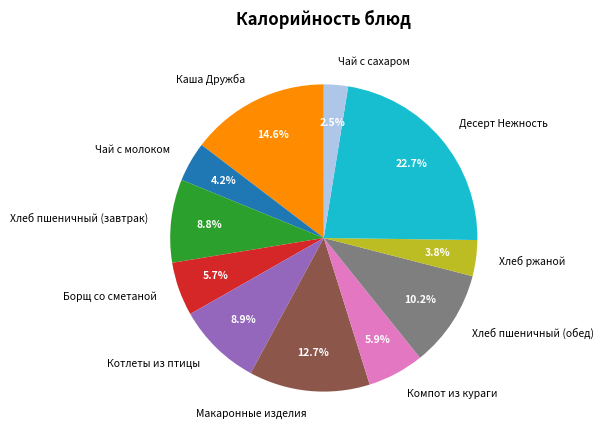

How many segments does this pie chart have?

11